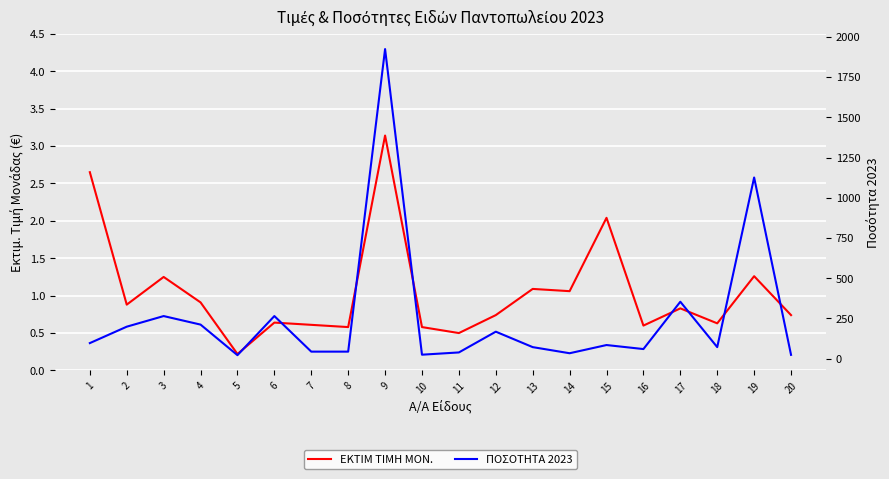

At which category is the sum across all series the highest?

9